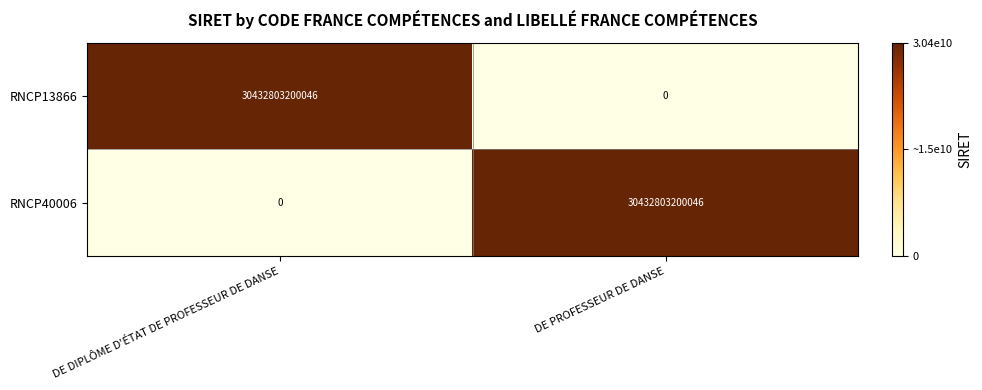

What is the maximum value shown in the chart?

30432803200046